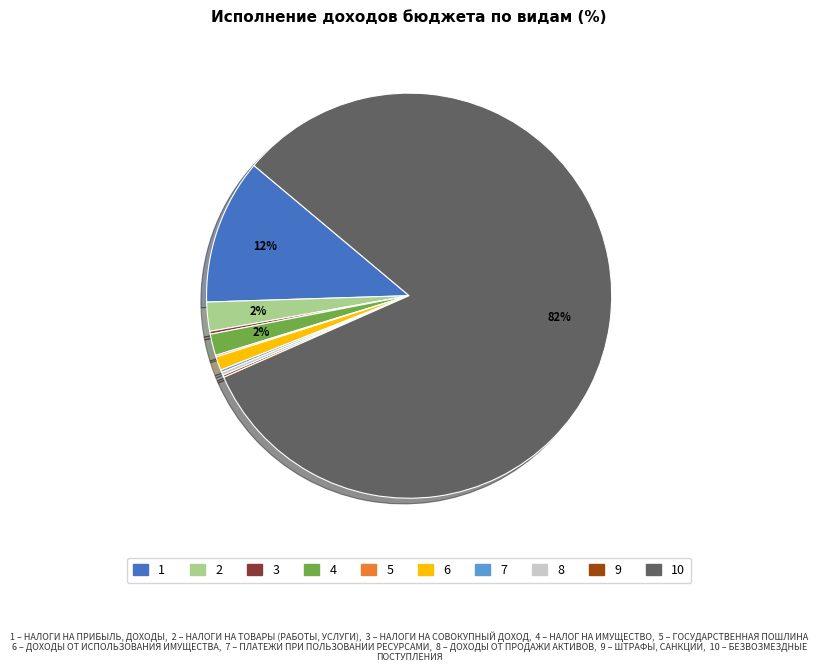

To the nearest percent, what is the average slice percentage?

10%